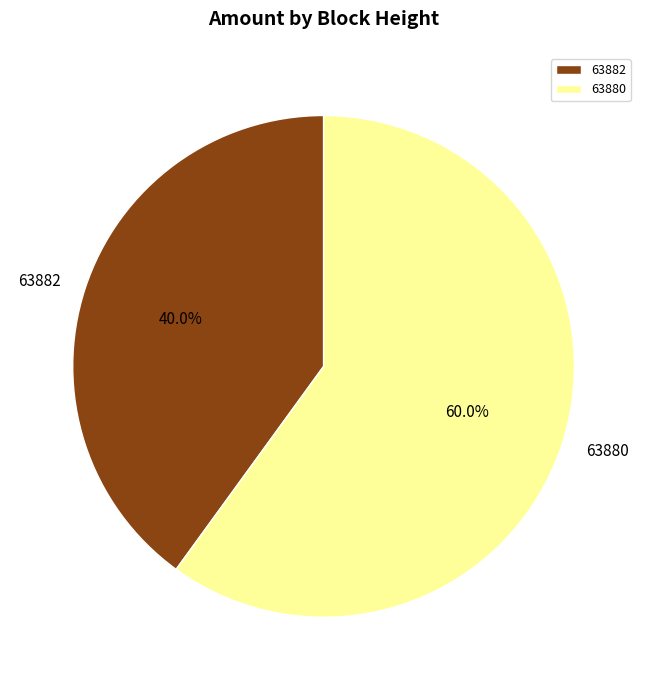

What percentage is NOT represented by 63880?

40.0%